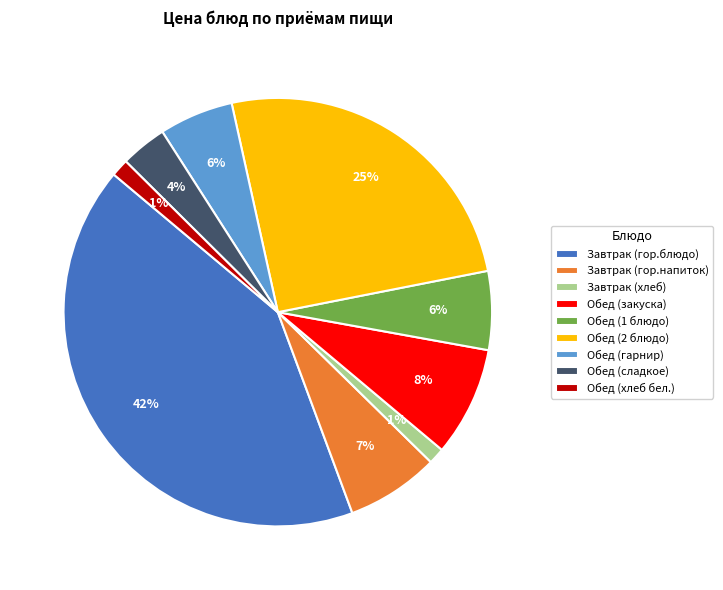

To the nearest percent, what percentage of the pie is Завтрак (хлеб)?

1%